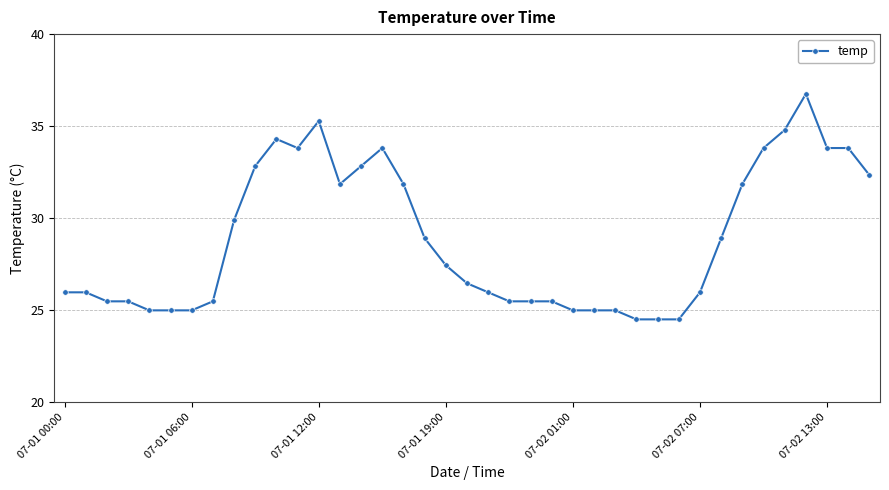

True or false: there are more than 2 points higher than both neighbors.

True